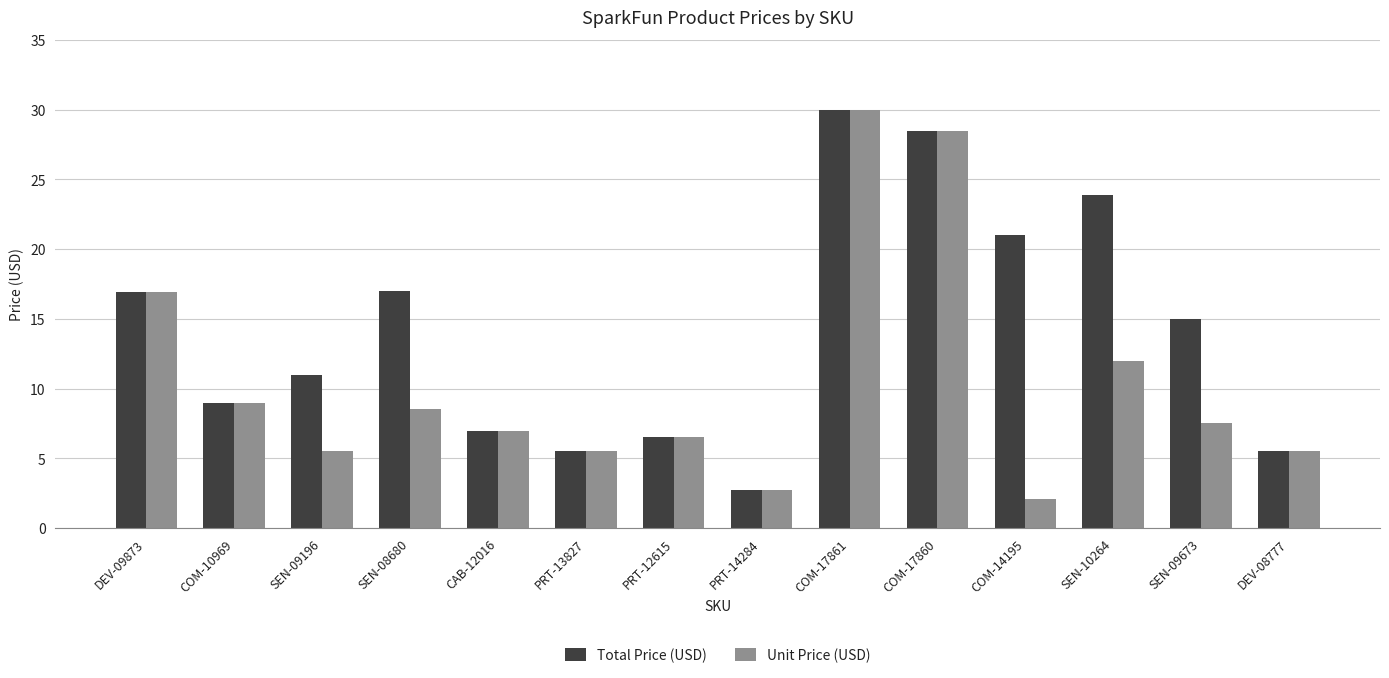

Is it true that Total Price (USD) equals 7.0 at SEN-09196?

False